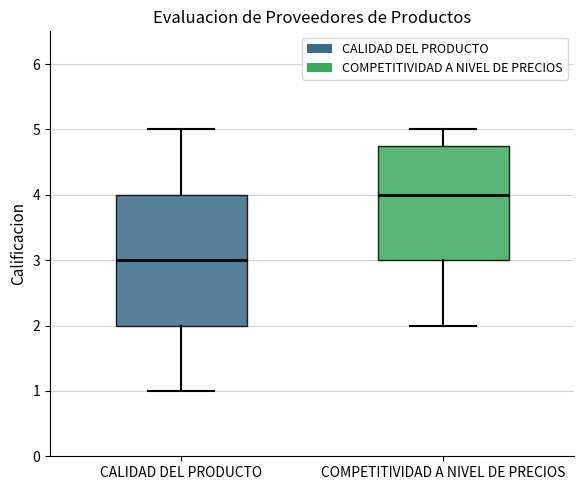

Reading left to right, transcribe this box plot: for each box, give where its median line is, the range the box spans, and where its two whiskers end, as read against the y-axis. The values are not printed on the chart, so give them approximately, as read against the axis.

CALIDAD DEL PRODUCTO: median 3.0, box 2.0 to 4.0, whiskers 1.0 to 5.0
COMPETITIVIDAD A NIVEL DE PRECIOS: median 4.0, box 3.0 to 4.8, whiskers 2.0 to 5.0